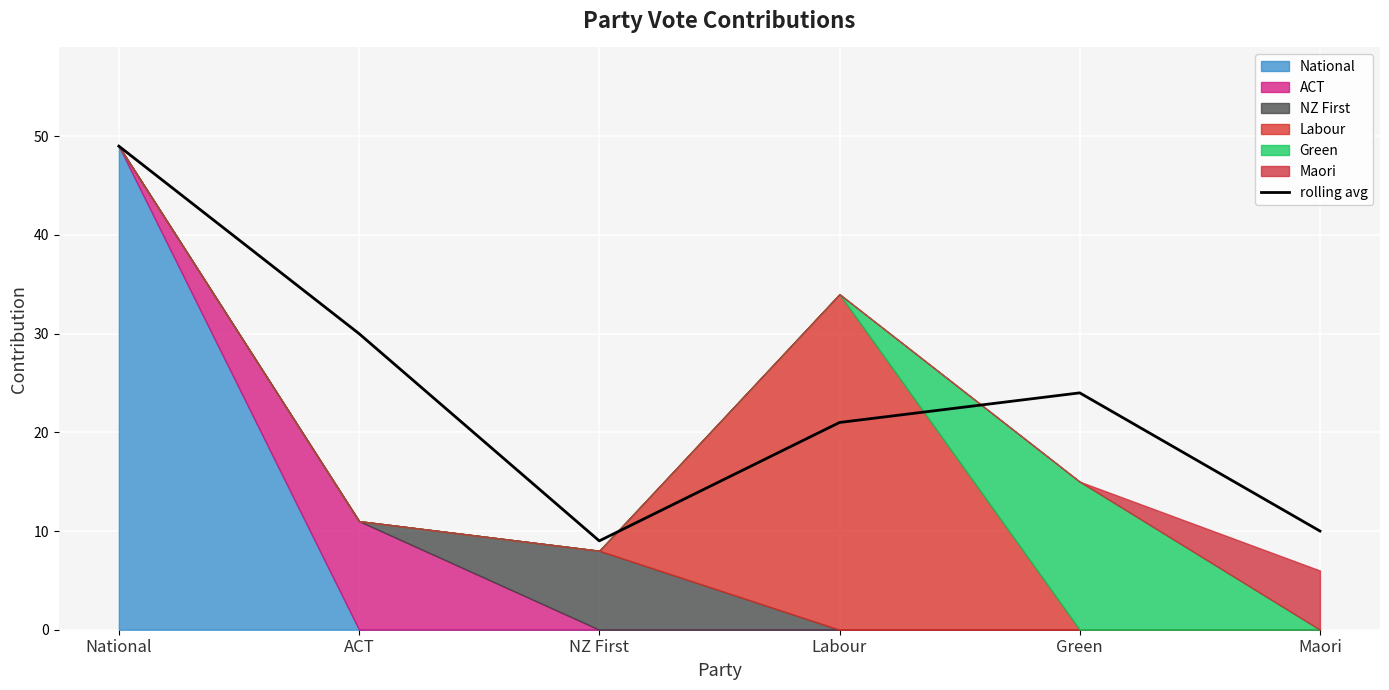

The chart shows a value of 49 at National. True or false?

True